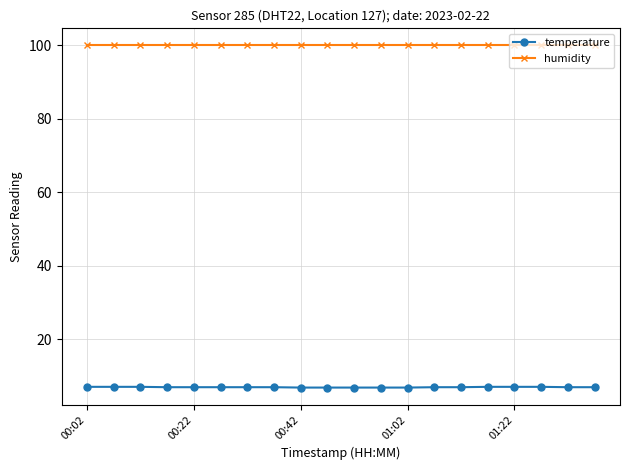

Does the chart have visible grid lines?

Yes